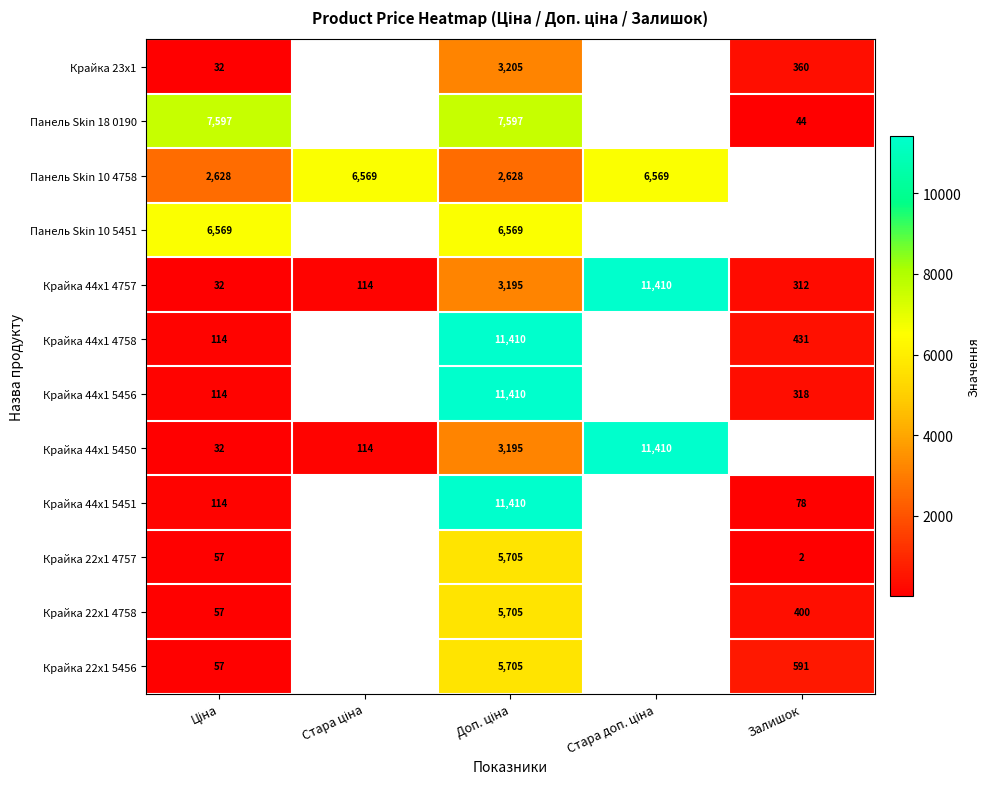

What is the total value across all series at Ціна?

17402.2